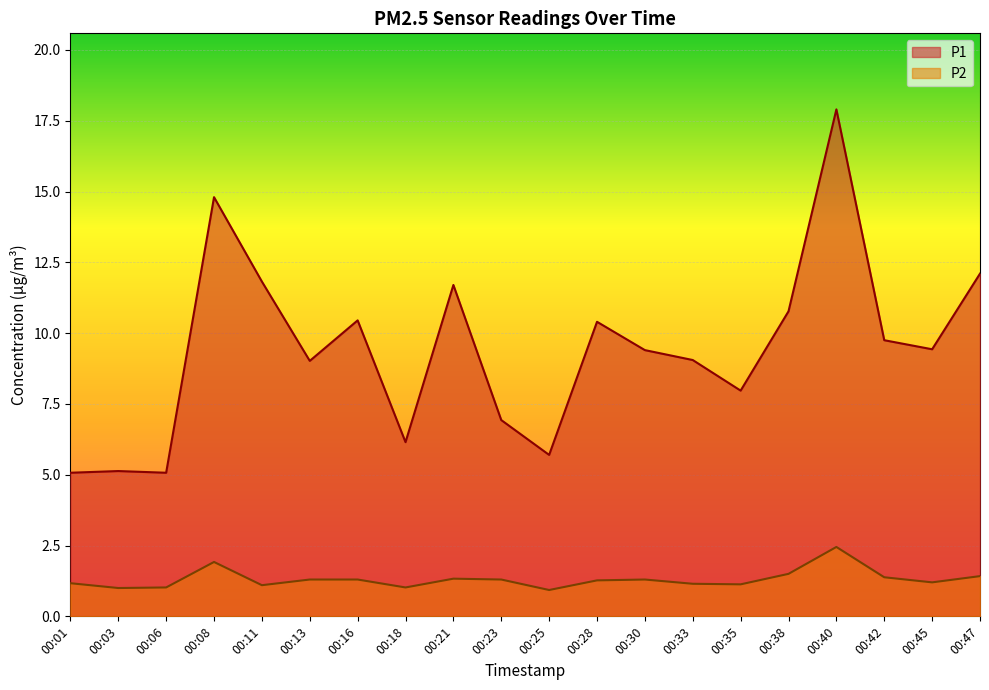

Which series has the largest range (max minus min)?

P1